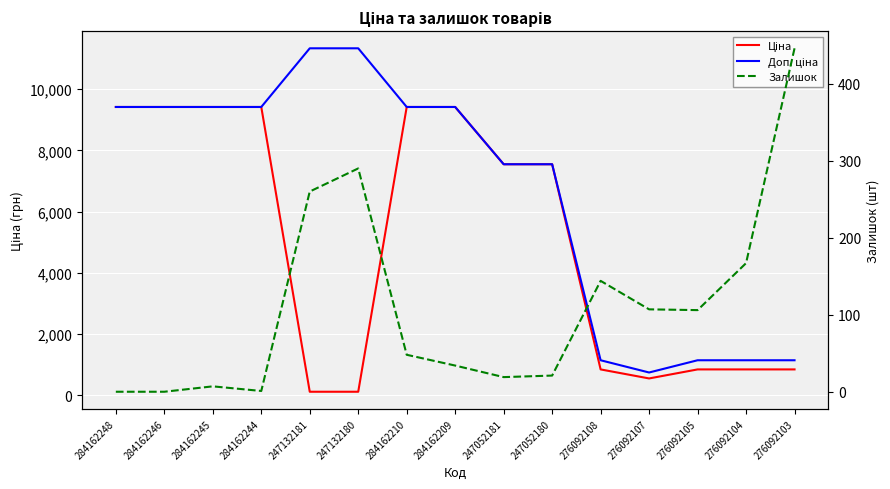

What is the average value of the Ціна series?

5049.2